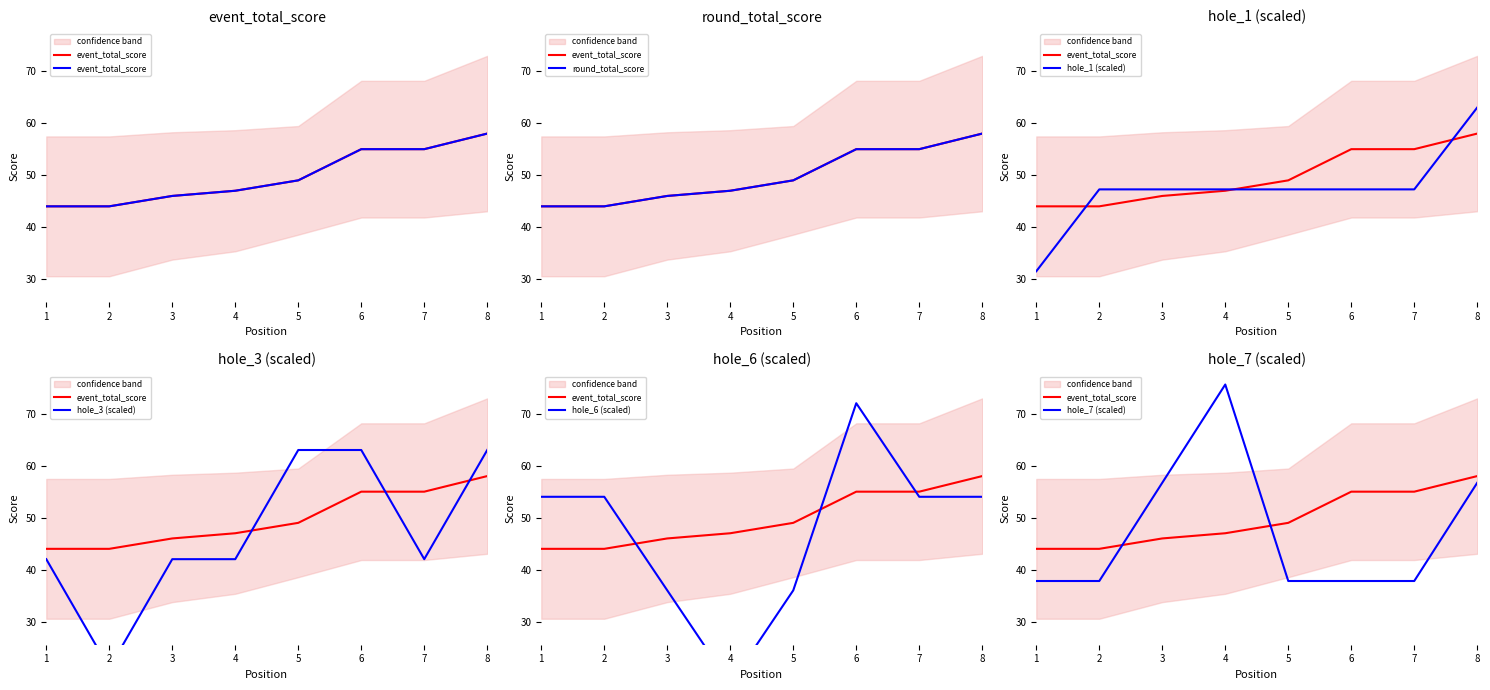

Between 8 and 4, which is larger?

8